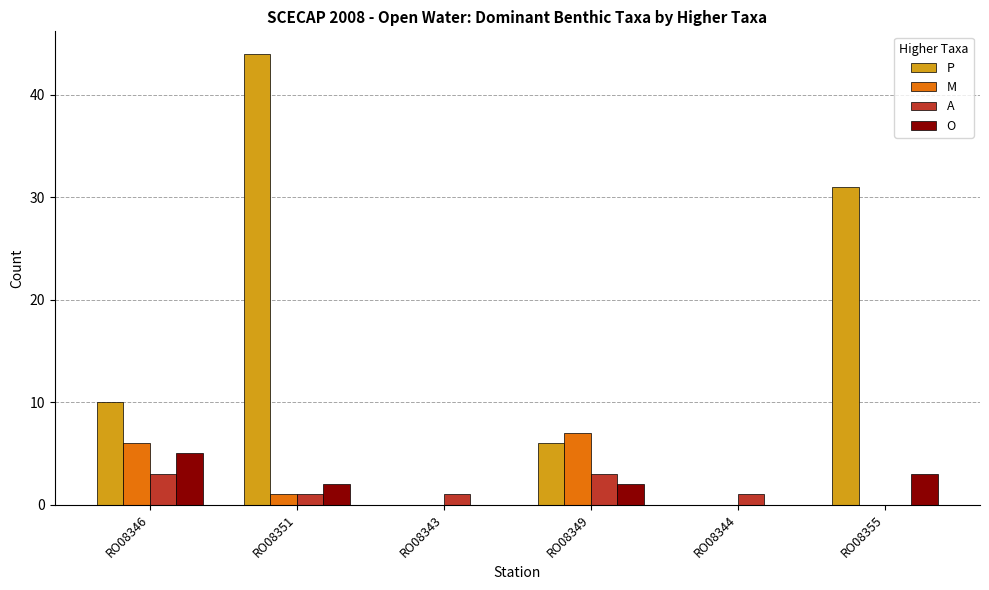

What is the highest value of the O series?

5